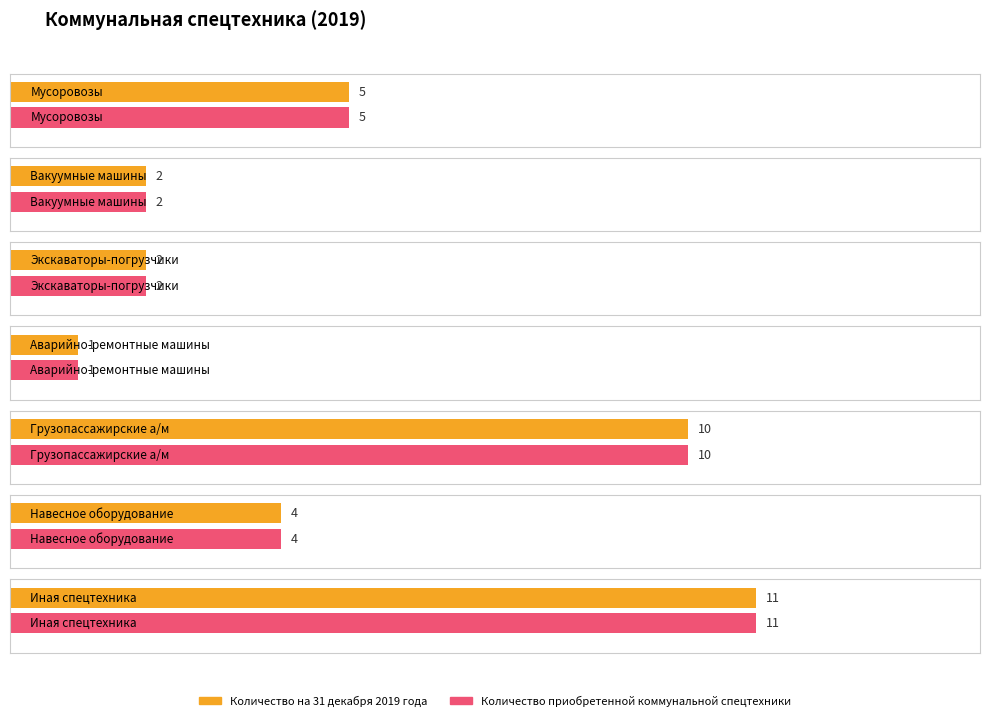

What is the sum of all Количество на 31 декабря 2019 года values?

35